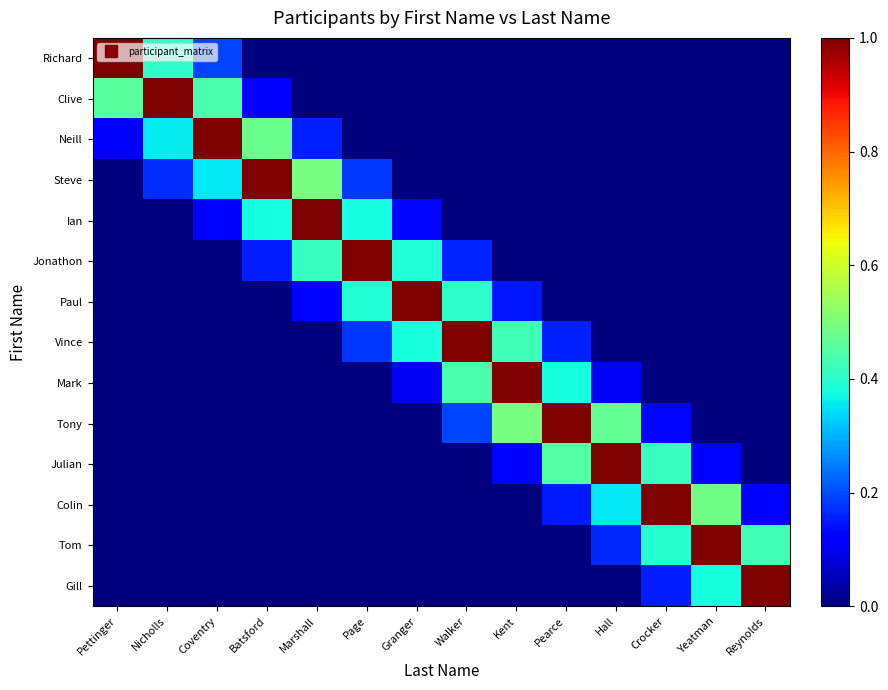

Between Coventry and Hall, which series saw the biggest shift?

Neill